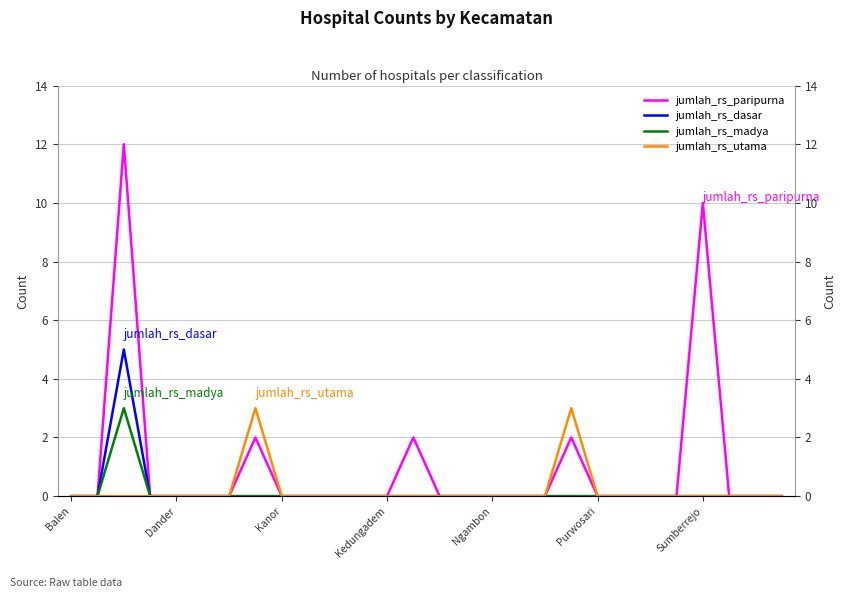

The value of jumlah_rs_paripurna at 7 is 2. True or false?

True